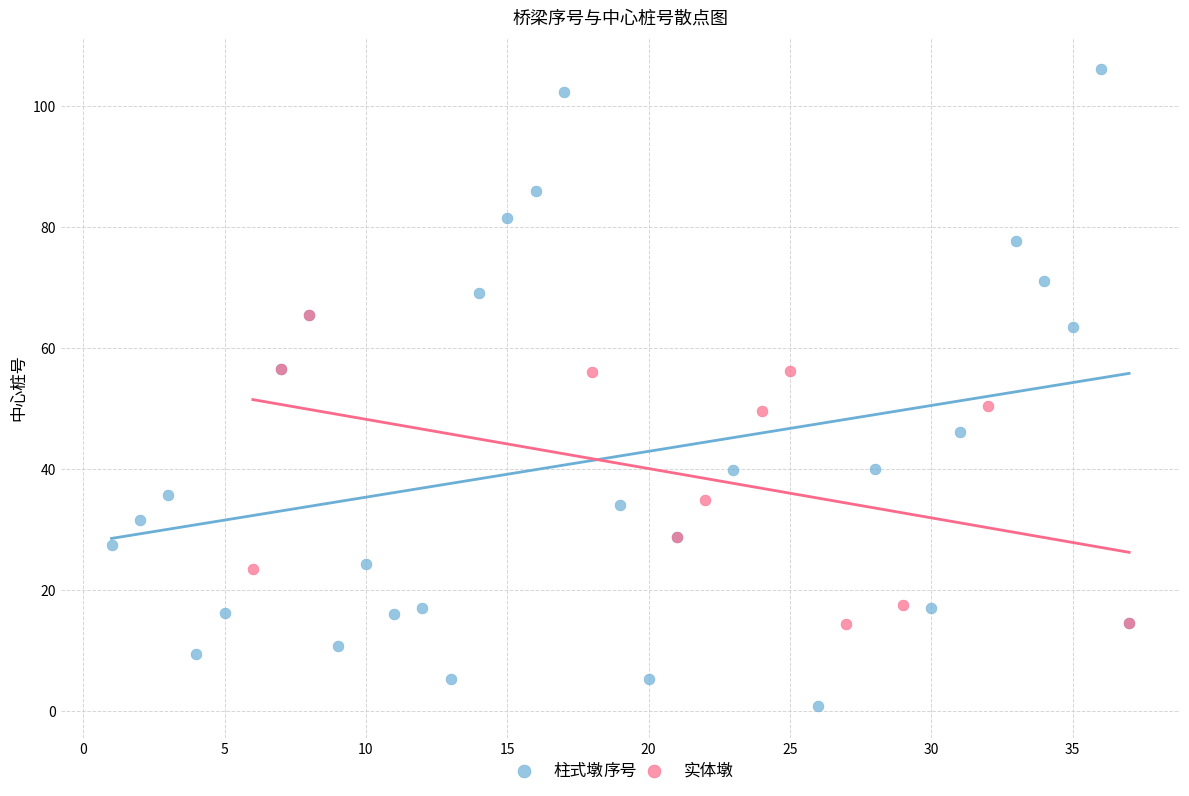

What are all the series names shown in the legend?

柱式墩, 实体墩